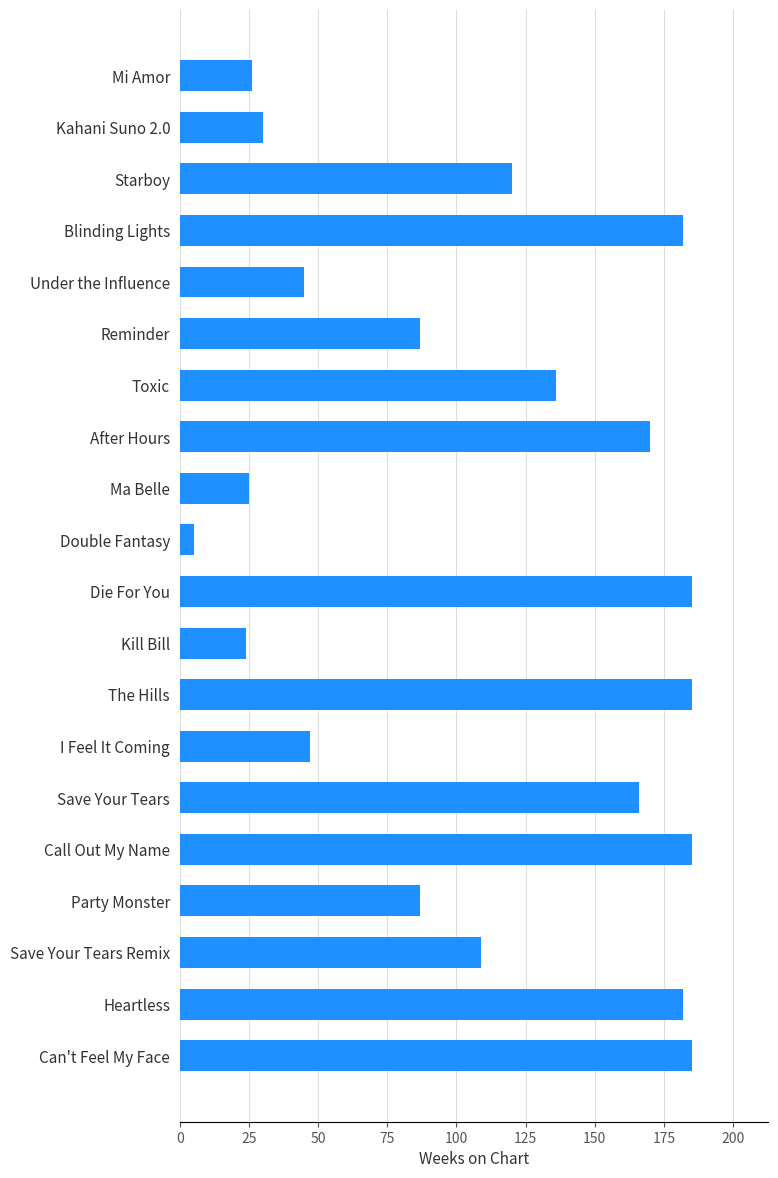

What is the value of the 15th bar from the top?

166